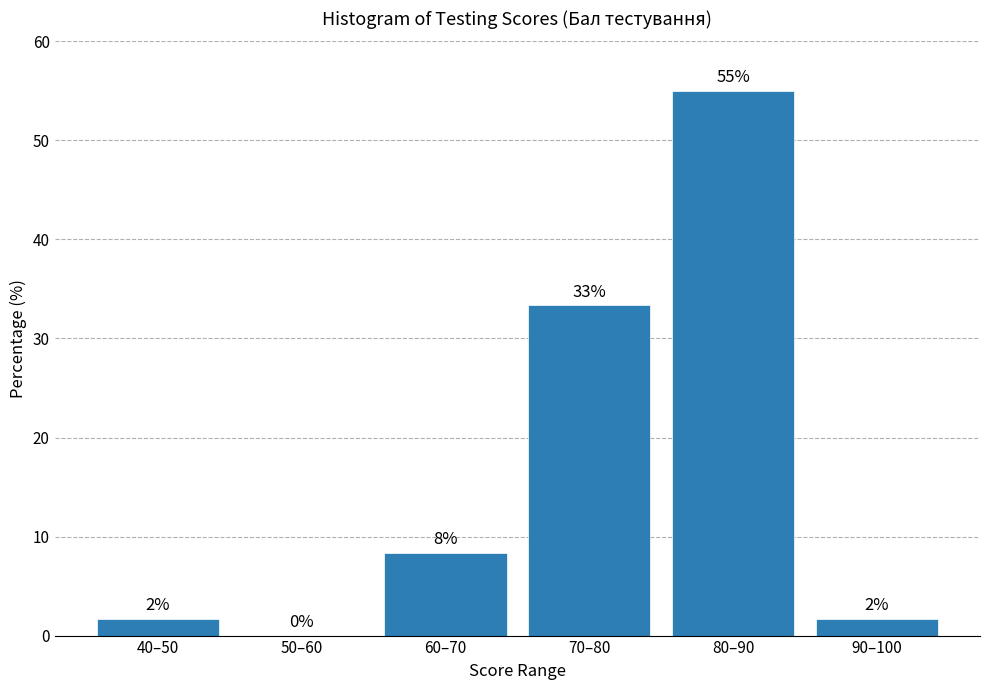

Are the bars horizontal?

No